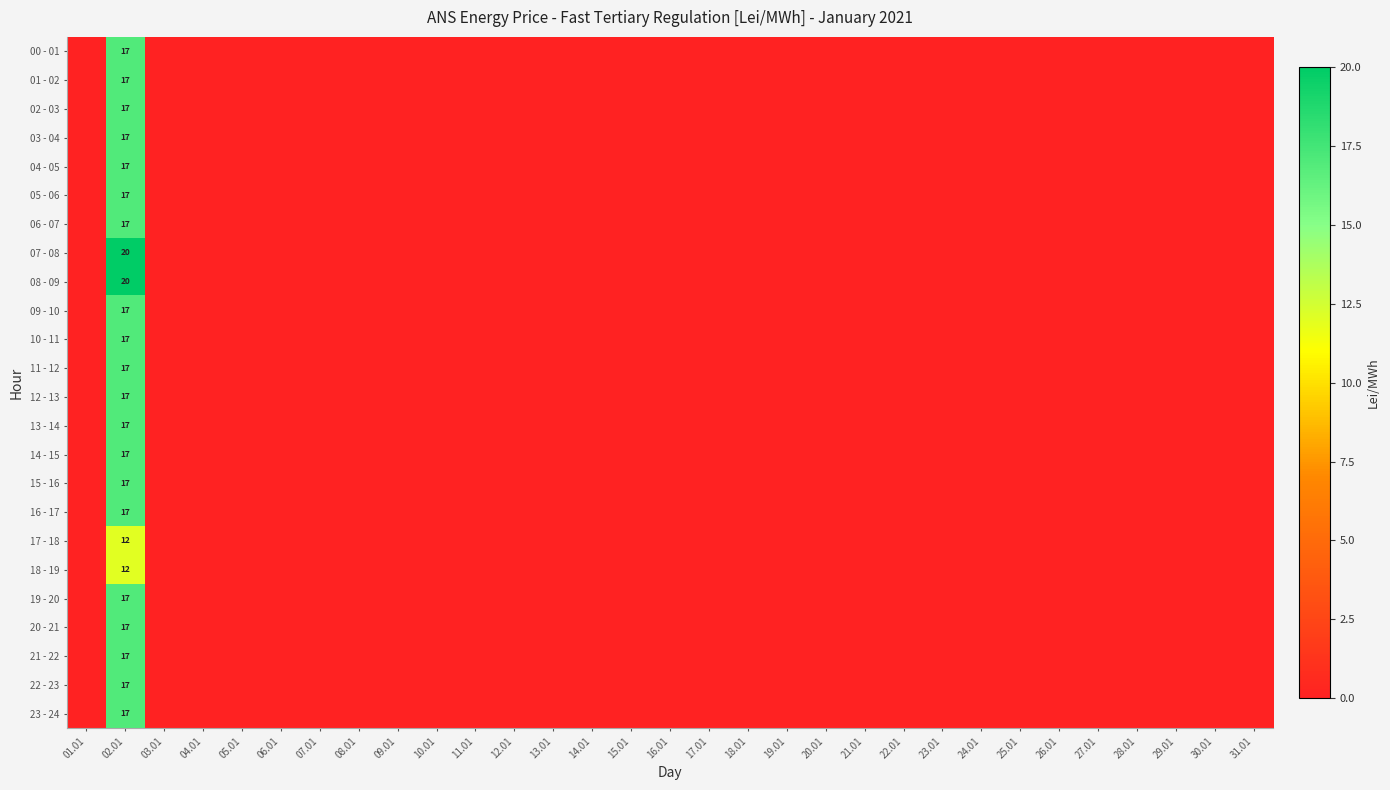

How many data points in 07 - 08 are above 0?

1